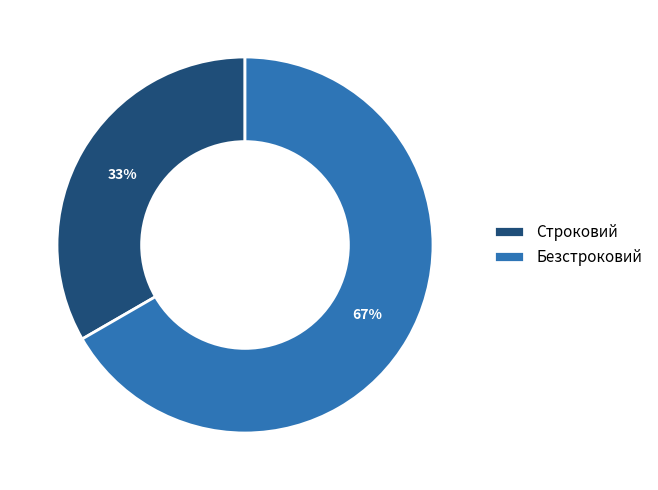

Do Безстроковий and Строковий together represent more than half of the pie?

Yes